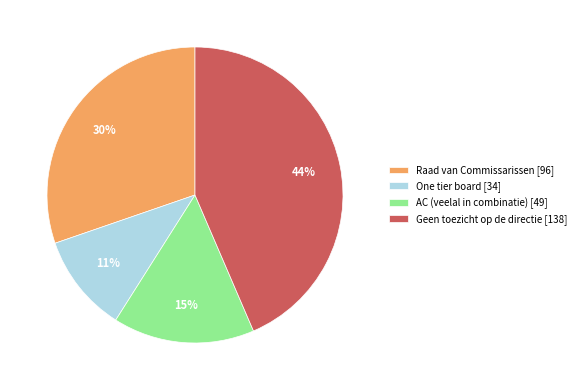

Which category has the smallest portion of the pie?

One tier board